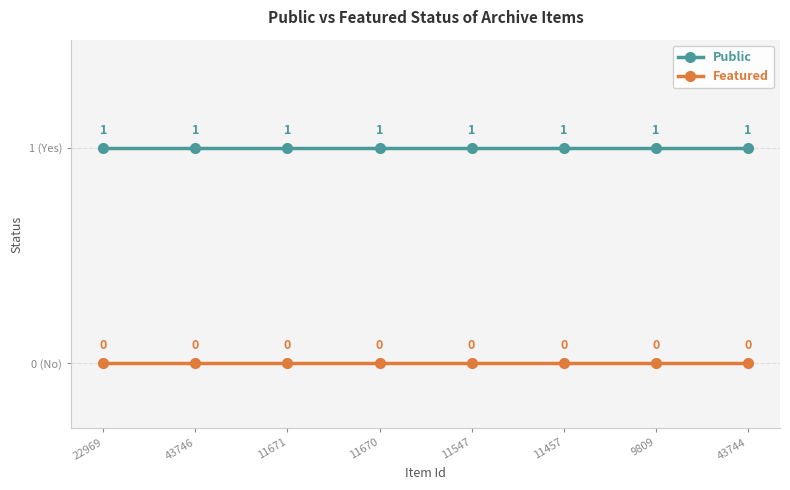

Which category has the highest value in the Featured series?

22969